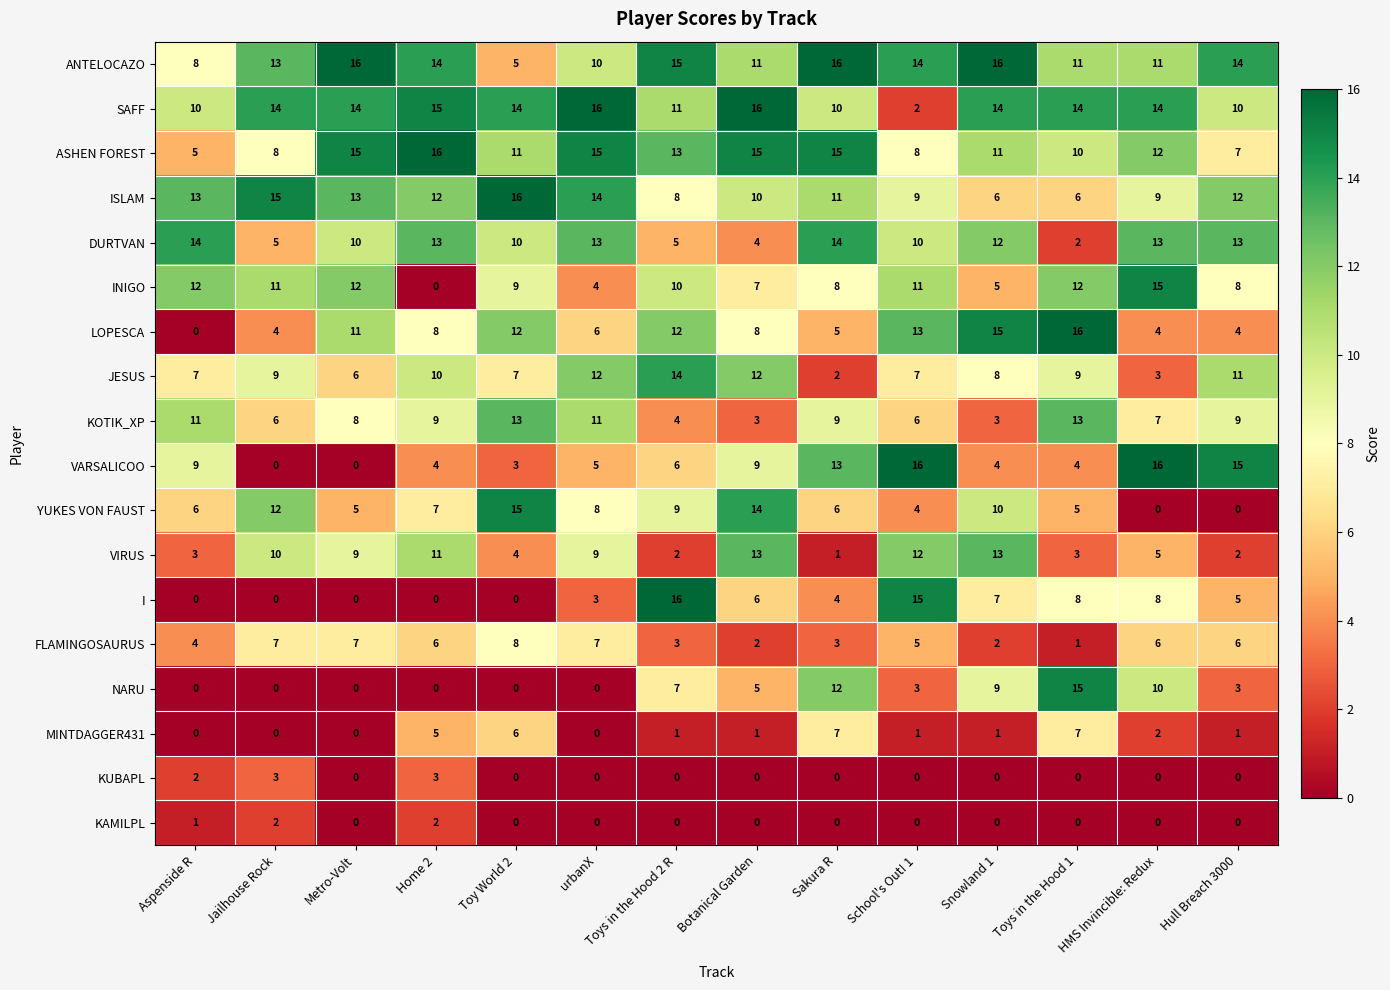

What is the difference between the second highest and minimum values in the ASHEN FOREST series?

10